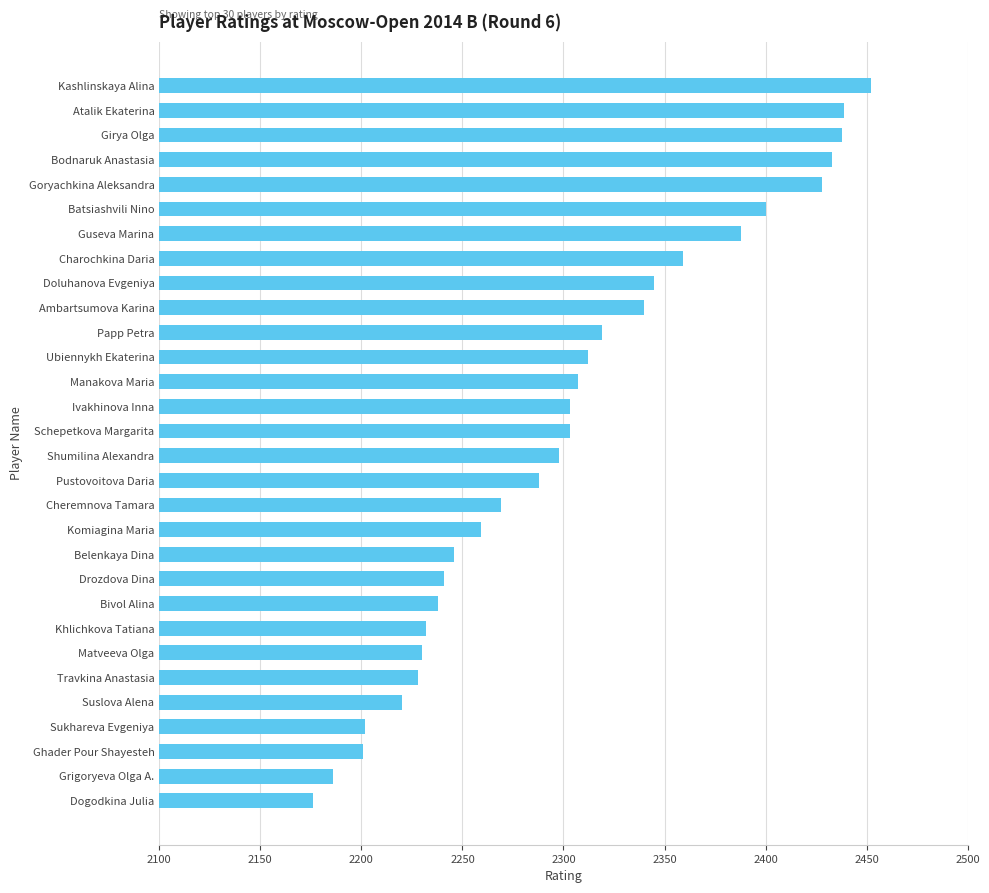

Is it true that the value at Bodnaruk Anastasia is 2433?

True